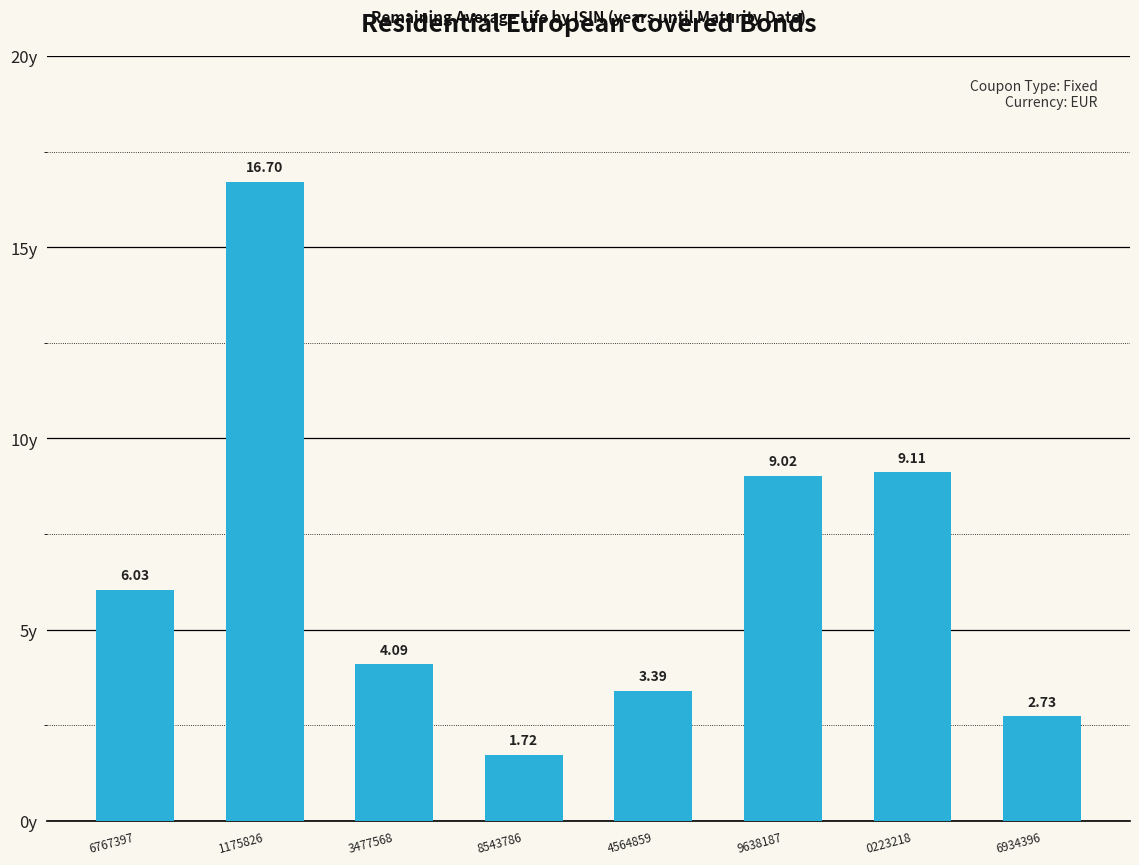

What is the label of the 7th bar from the left?

0223218